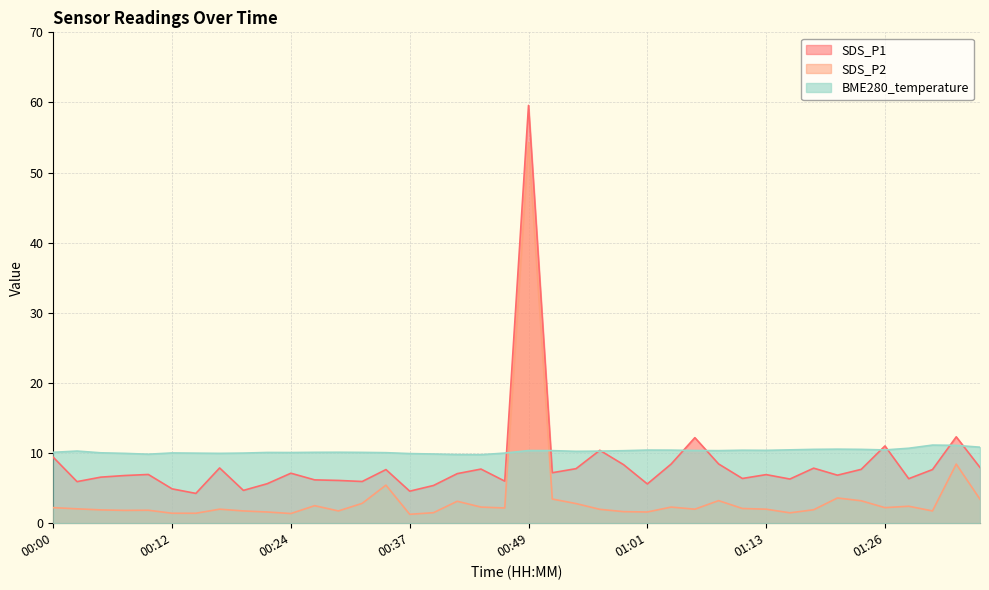

What is the difference between the BME280_temperature values at 00:39 and 00:34?

0.2